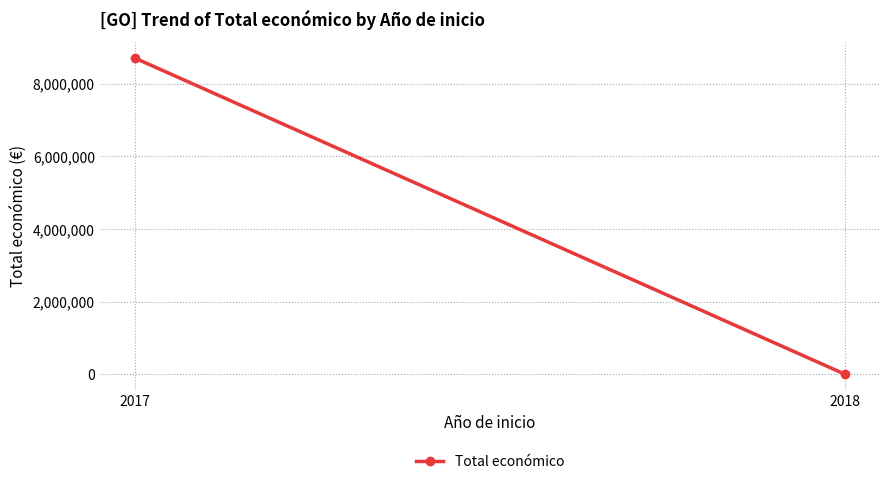

Reading left to right, list all the values displayed in this chart.

8706686	4640